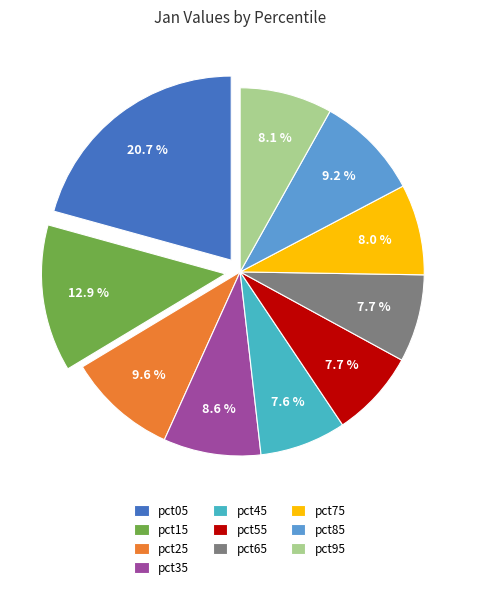

Count the number of slices in the pie.

10